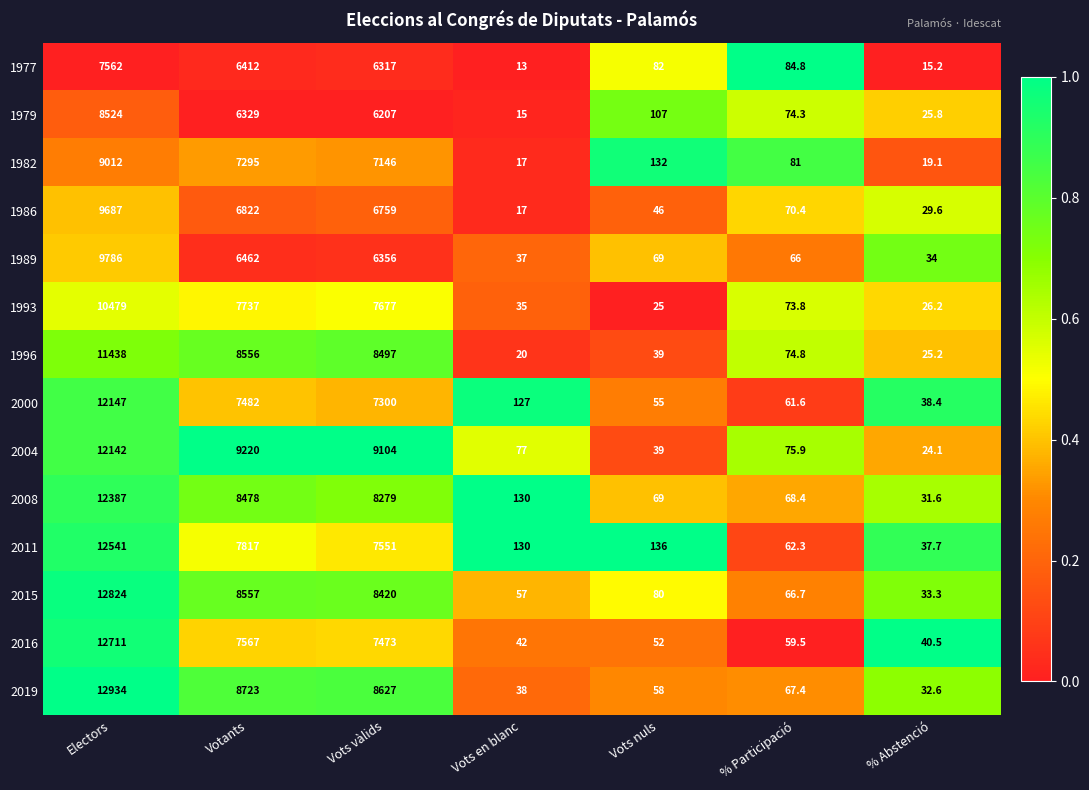

True or false: 2011 has a value of 7551.0 at Vots vàlids.

True